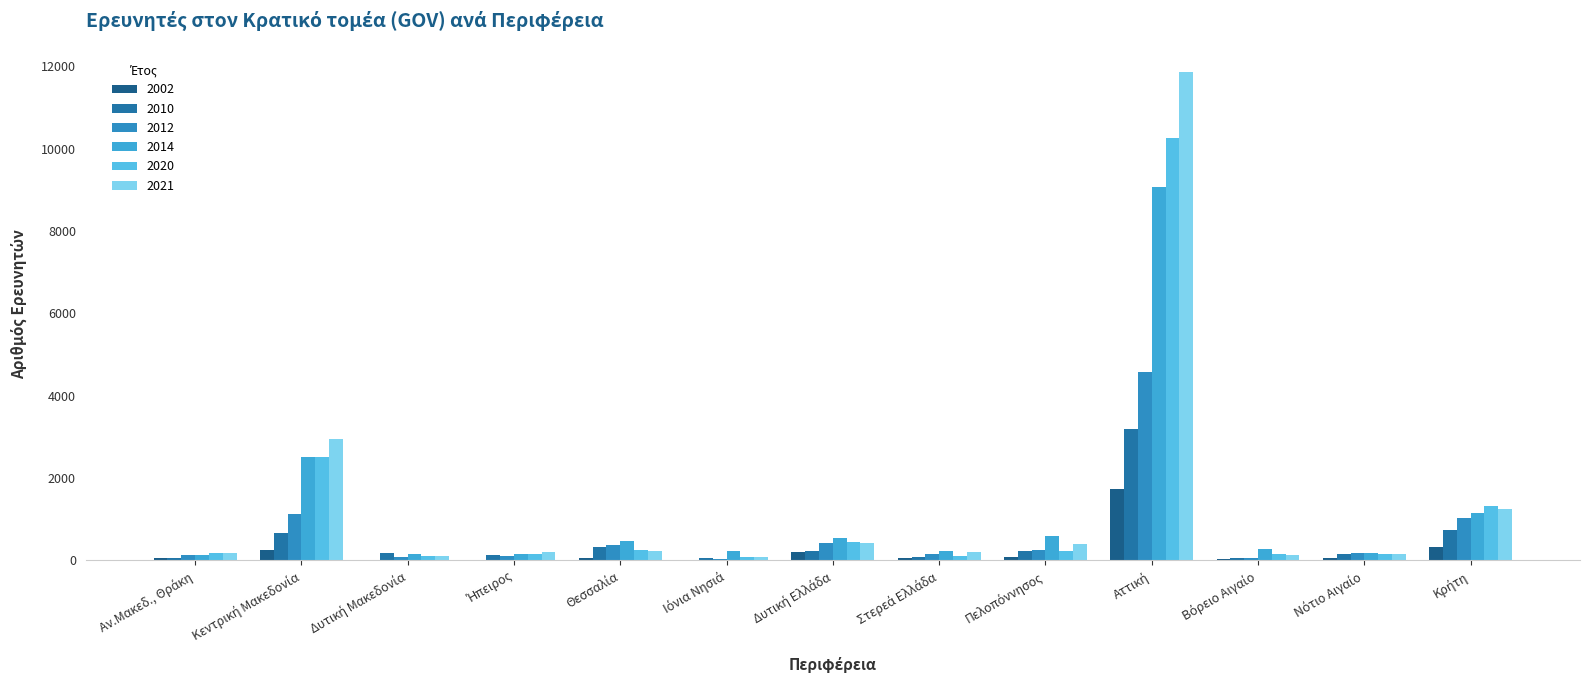

Which category has the highest value across all series?

Αττική